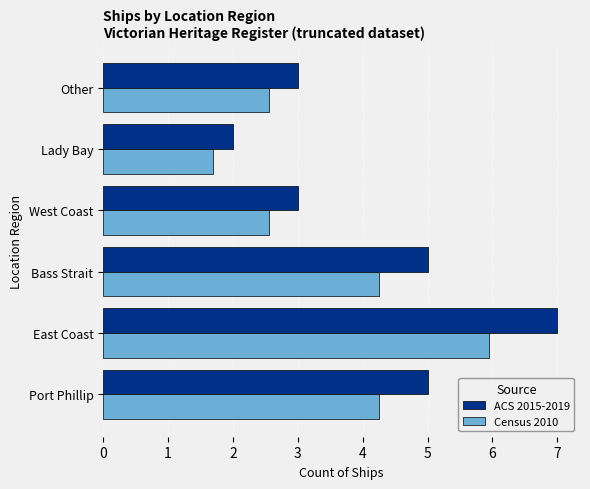

At which category is the sum across all series the highest?

East Coast